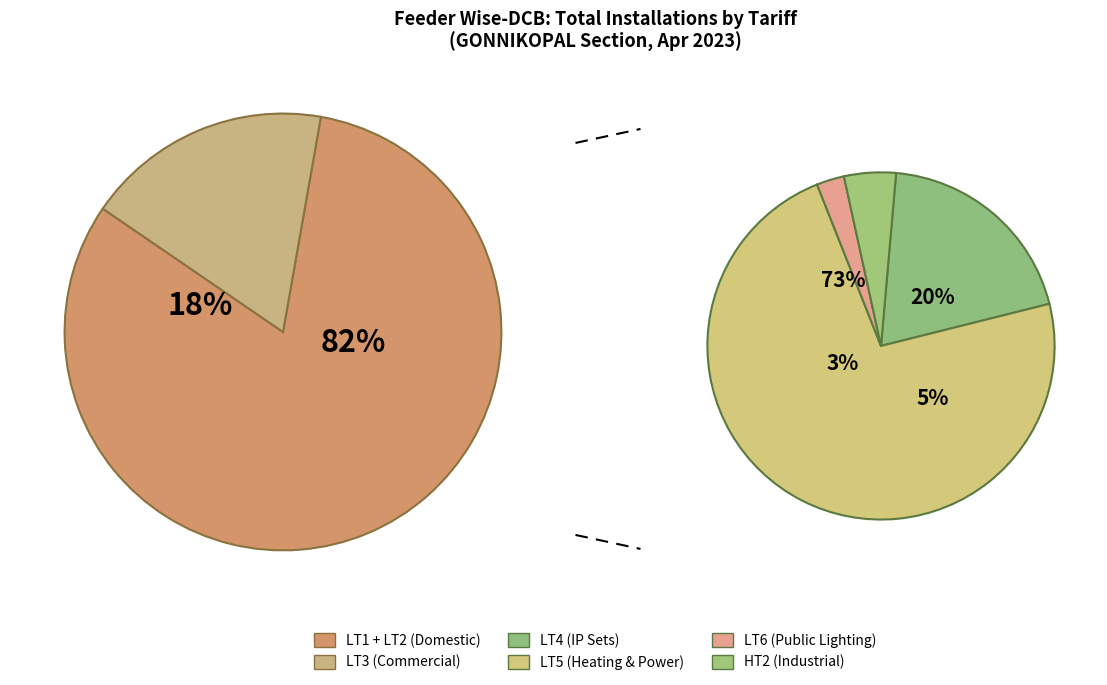

Is it true that LT4 is 26% of the pie?

False